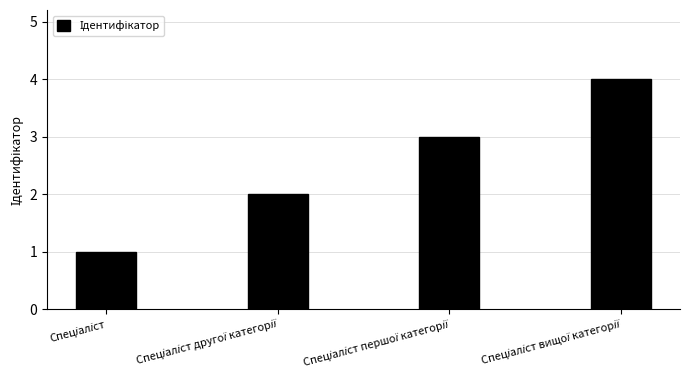

What is the value of the 1st bar from the left?

1